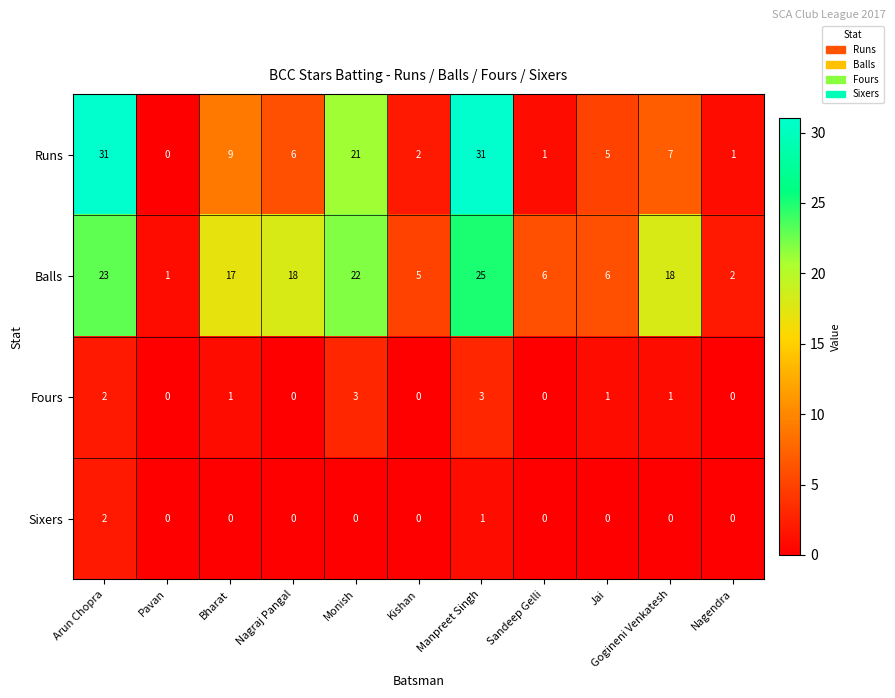

Which series has the largest total across all categories?

Balls